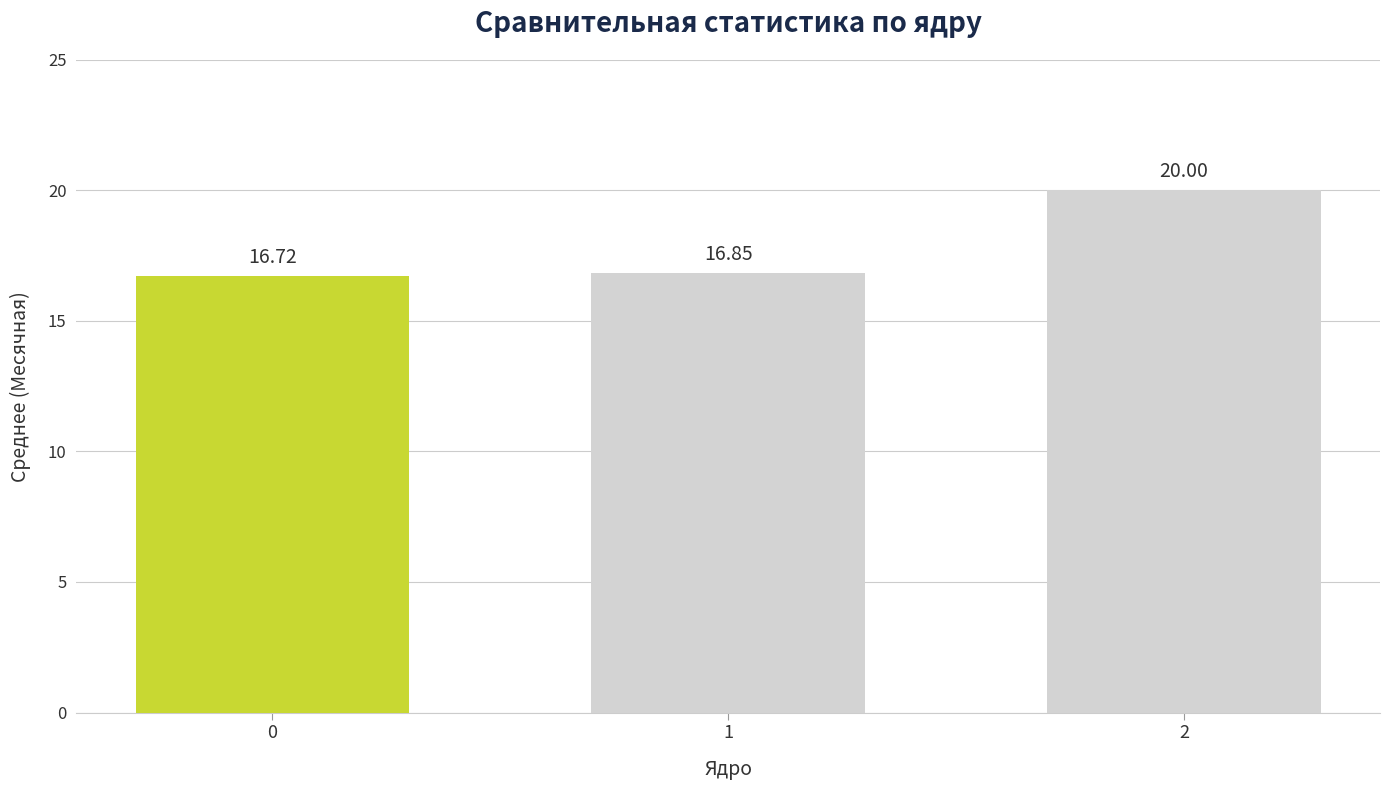

Approximately how many times larger is the value at 1 compared to 2?

0.8